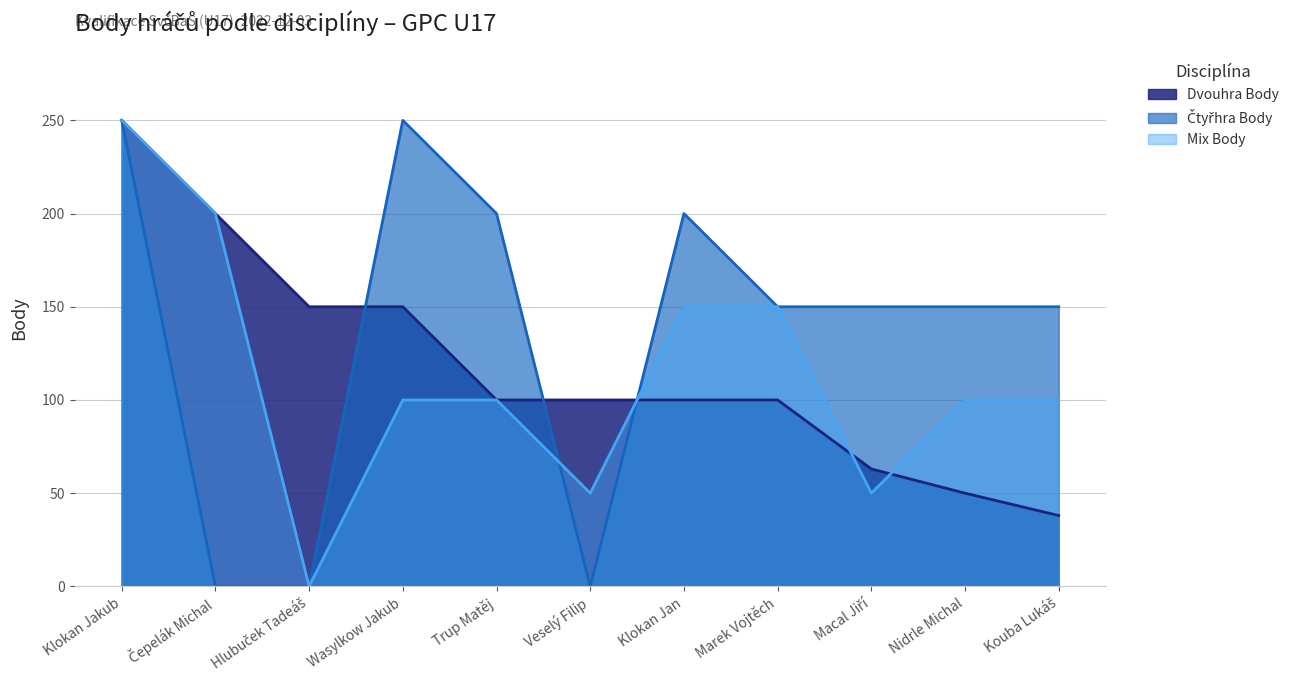

How many data points in Dvouhra Body are above 100?

4